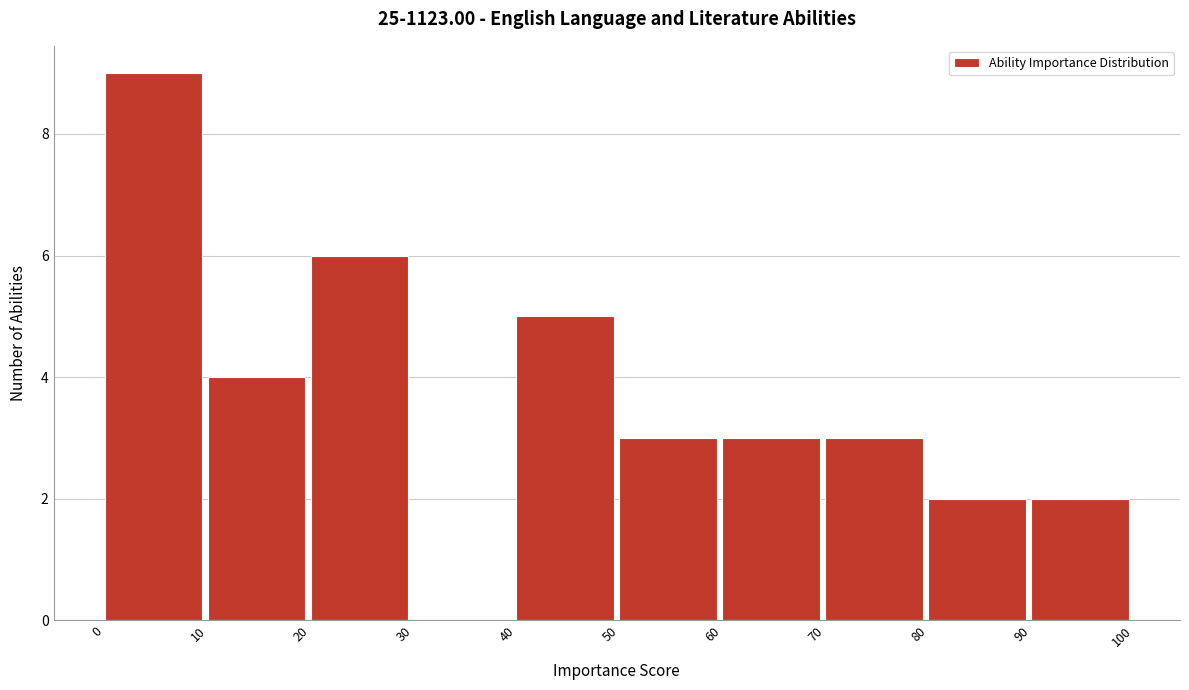

Reading left to right, transcribe this chart: for each bar, give the range it covers on the x-axis and its height. The values are not printed on the chart, so give them approximately, as read against the axis.

0 to 10: 9
10 to 20: 4
20 to 30: 6
30 to 40: 0
40 to 50: 5
50 to 60: 3
60 to 70: 3
70 to 80: 3
80 to 90: 2
90 to 100: 2